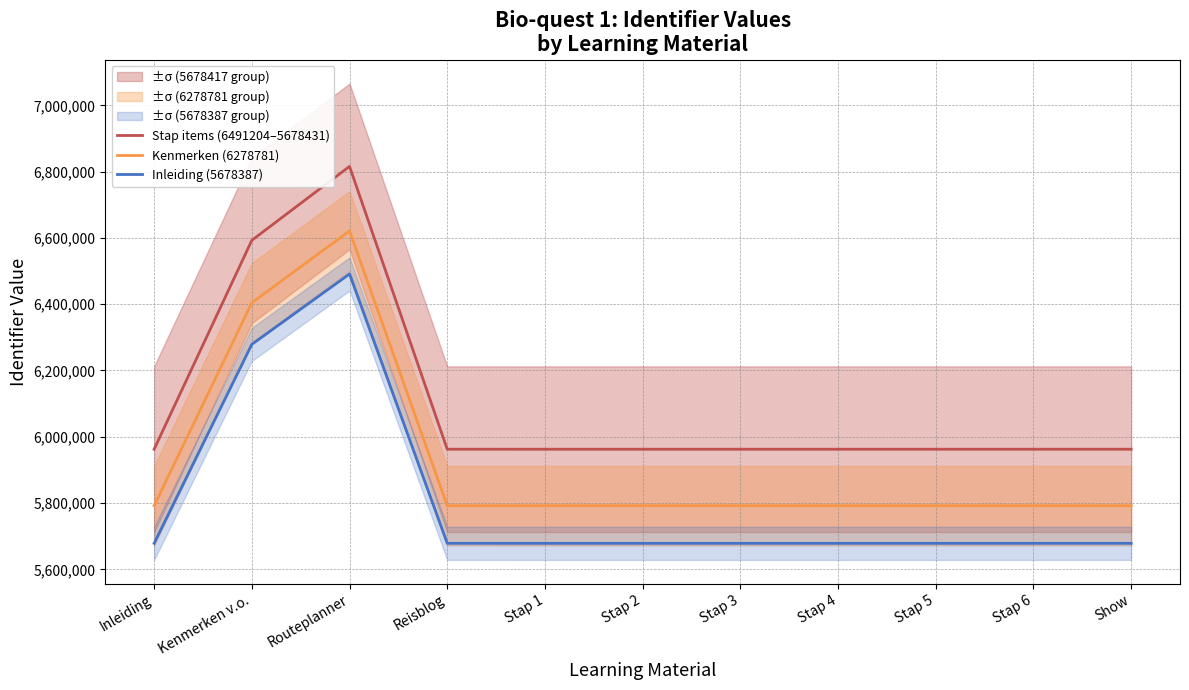

True or false: Inleiding (5678387) and Kenmerken (6278781) intersect in this chart.

False